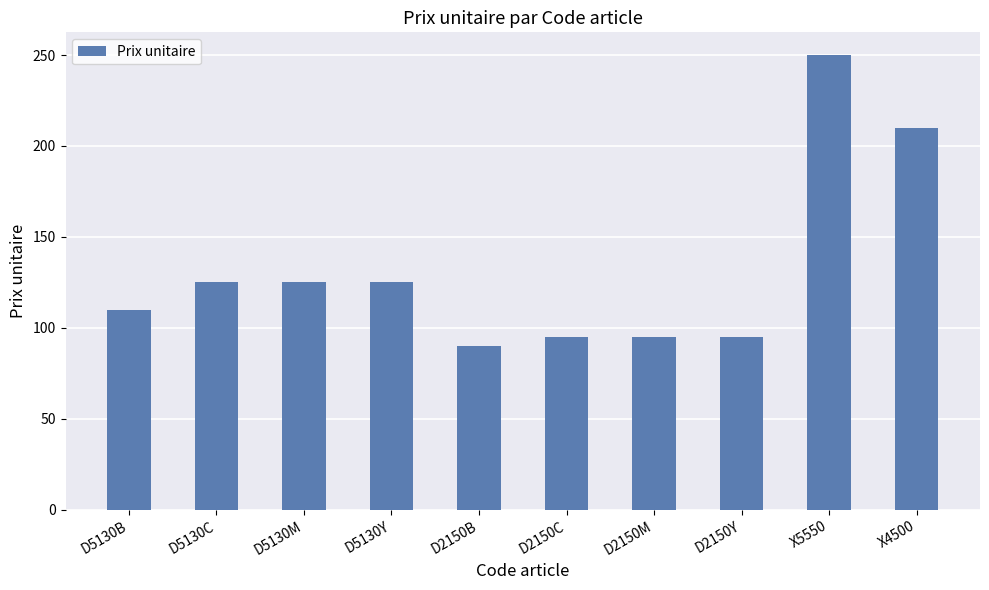

Which label corresponds to the smallest value in the chart?

D2150B